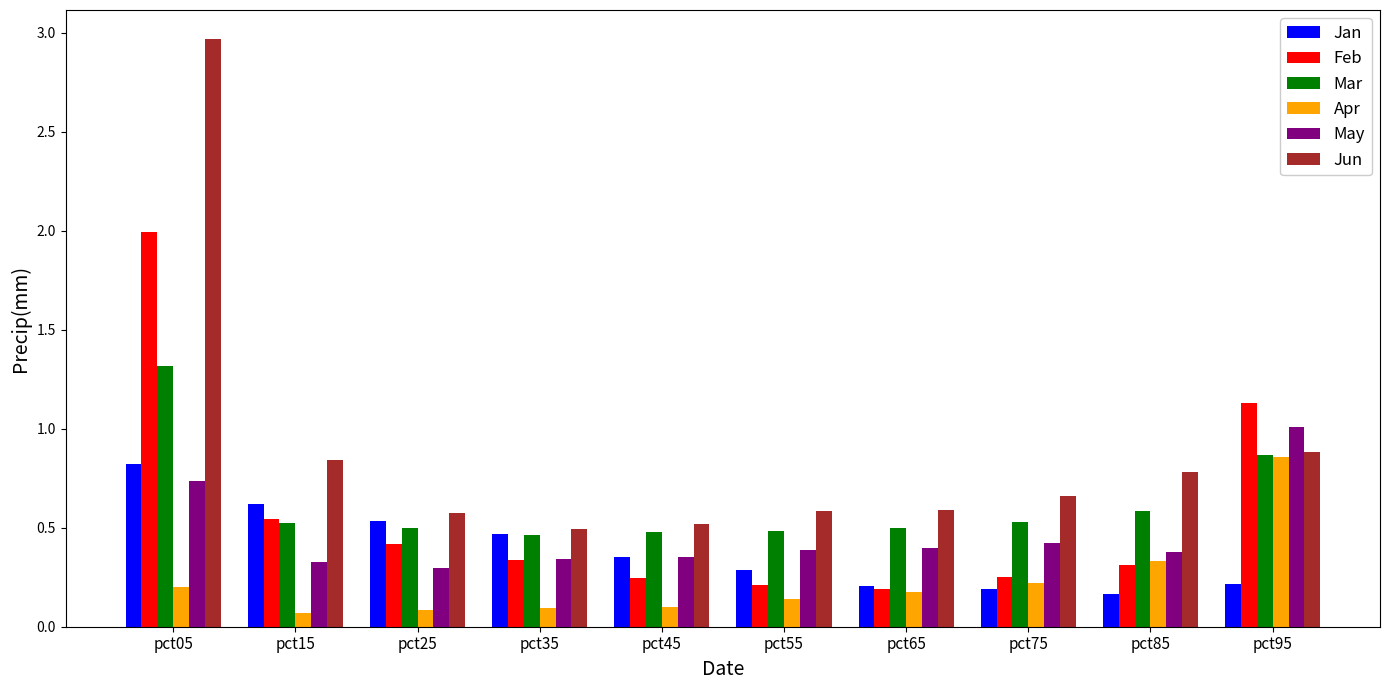

What is the sum of all Jun values?

8.9